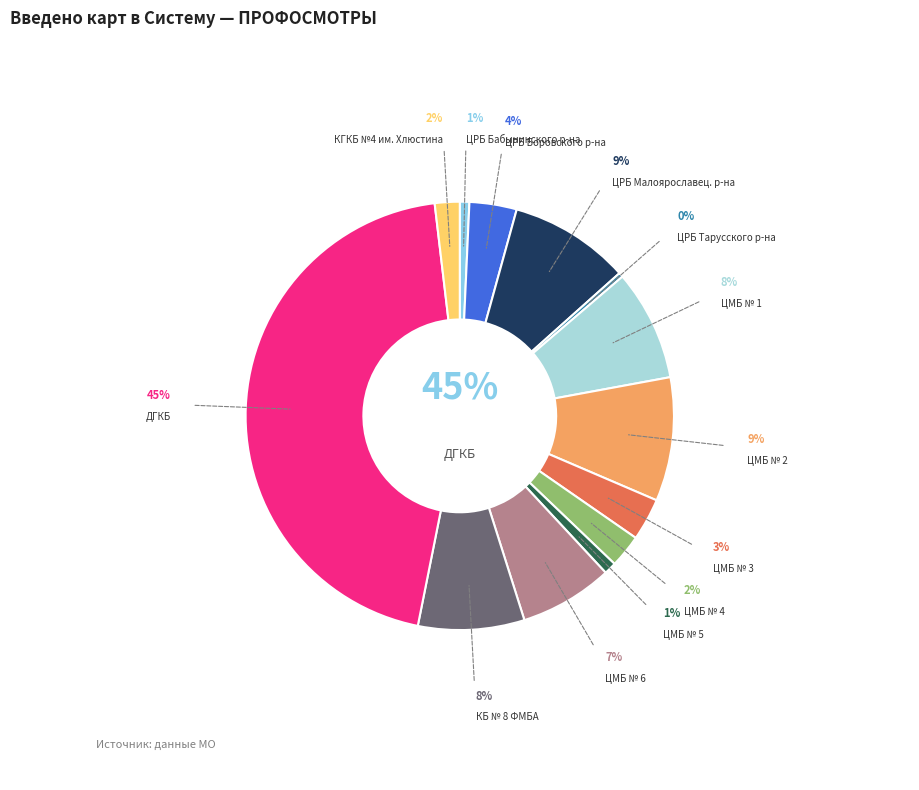

How many slices are in this pie chart?

13